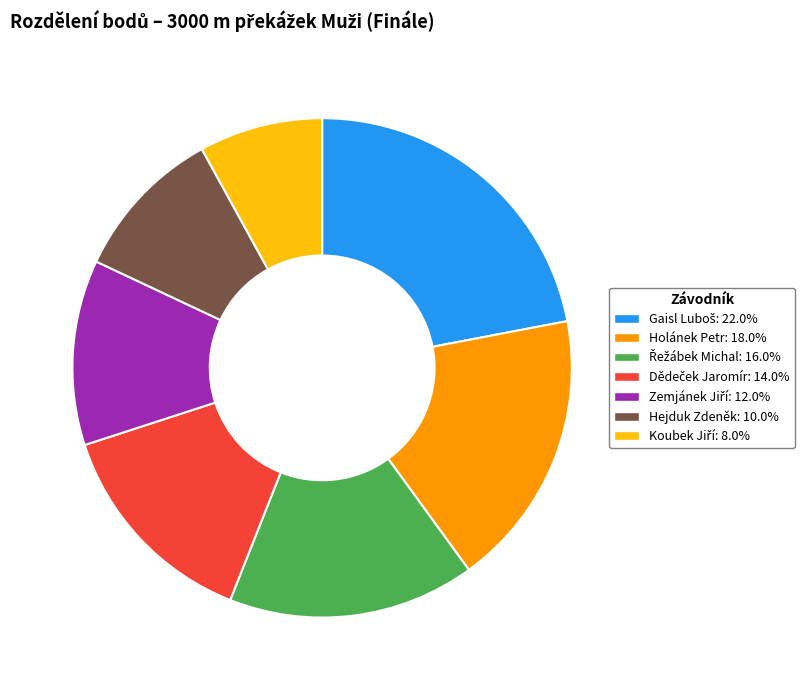

Is there any slice that represents more than half of the pie?

No